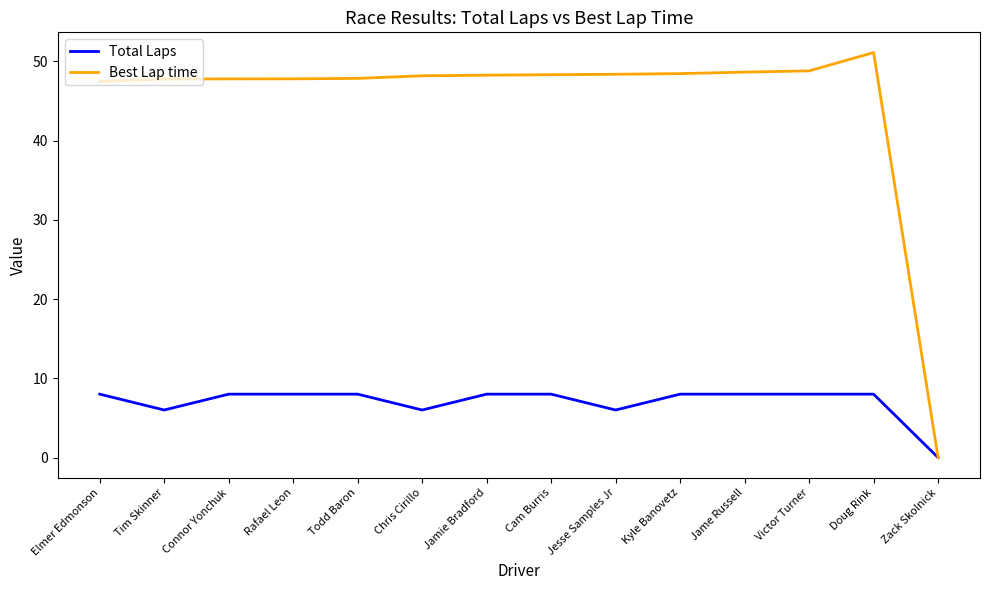

What position from the right is Connor Yonchuk?

12